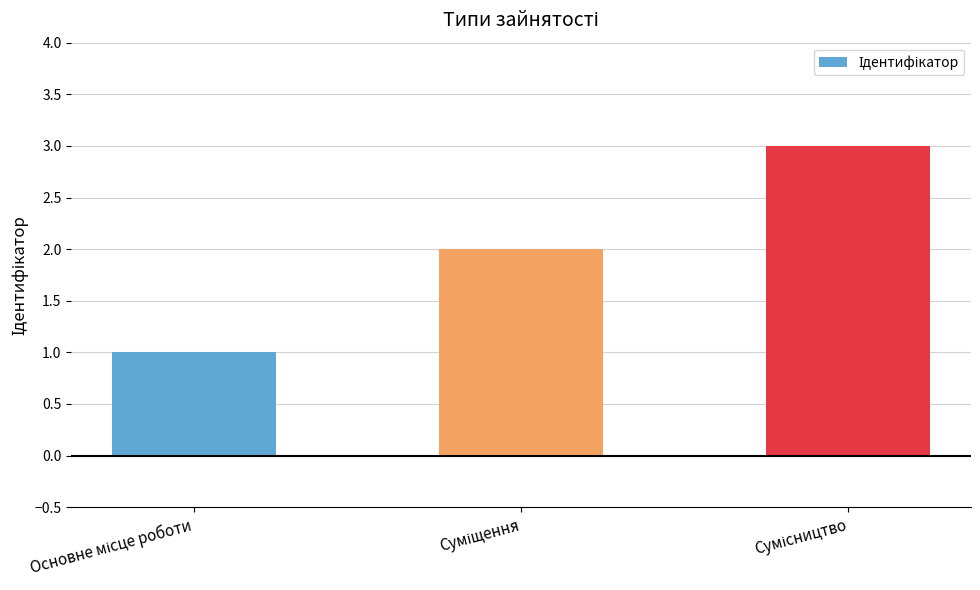

What is the sum of all values?

6